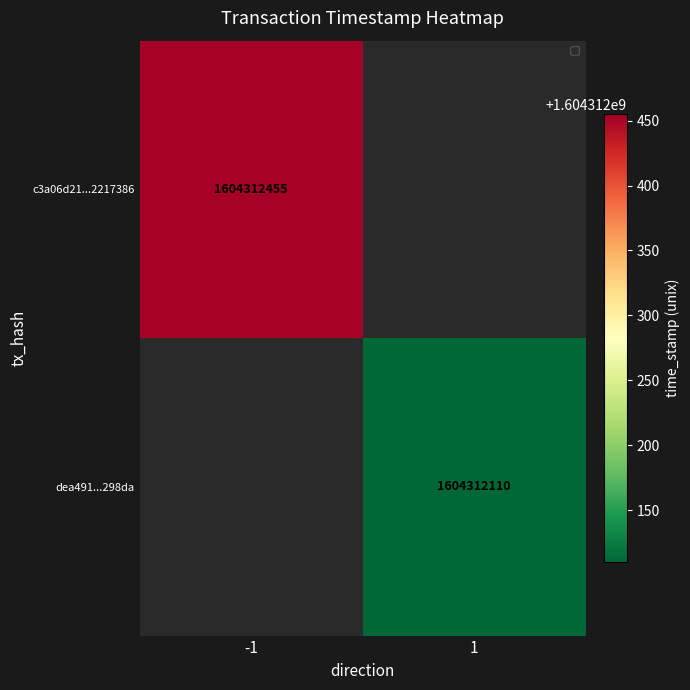

Is it true that dea491dbccaacc994b8fa22c8aede2fae4298da equals 1604312110 at time_stamp?

True